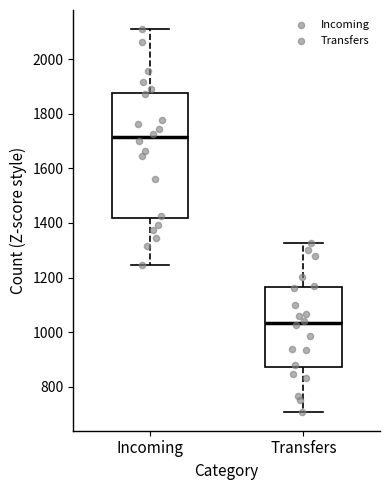

Reading left to right, transcribe this box plot: for each box, give where its median line is, the range the box spans, and where its two whiskers end, as read against the y-axis. The values are not printed on the chart, so give them approximately, as read against the axis.

Incoming: median 1720, box 1420 to 1880, whiskers 1240 to 2120
Transfers: median 1040, box 880 to 1160, whiskers 700 to 1320